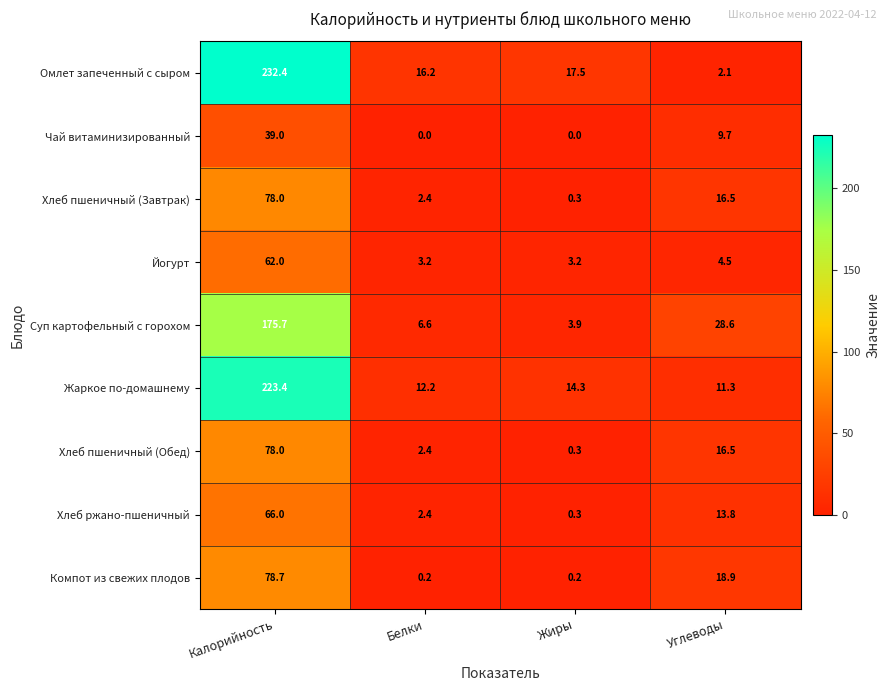

The value of Жаркое по-домашнему at Углеводы is 11.3. True or false?

True